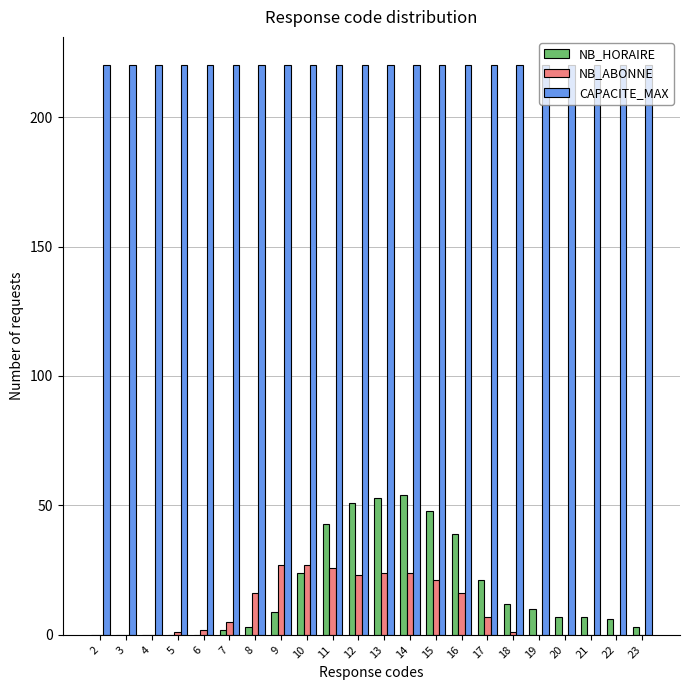

Are the bars horizontal?

No